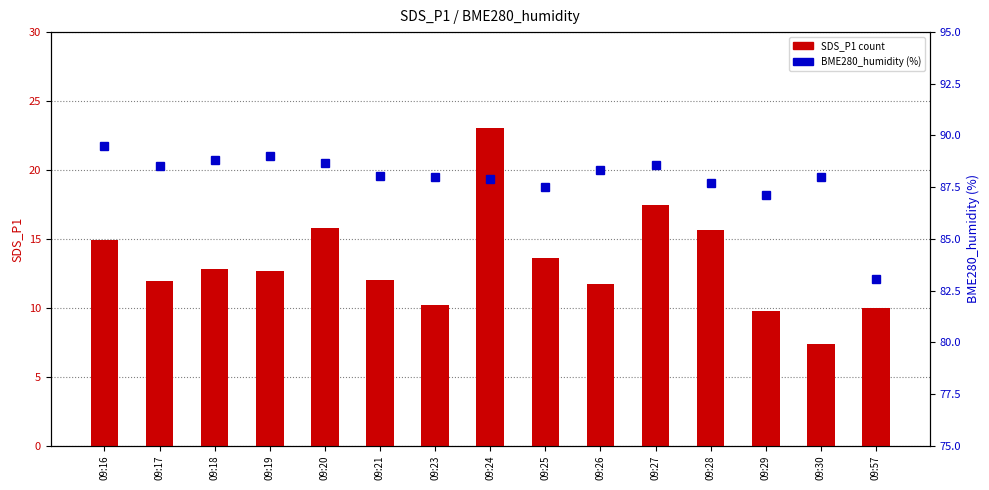

Count the number of categories in the chart.

15